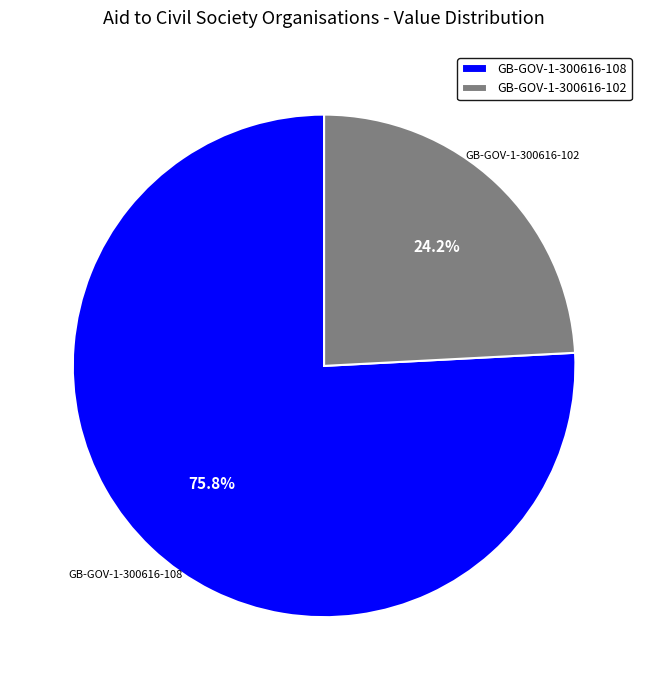

What percentage is the GB-GOV-1-300616-102 slice, to the nearest percent?

24%